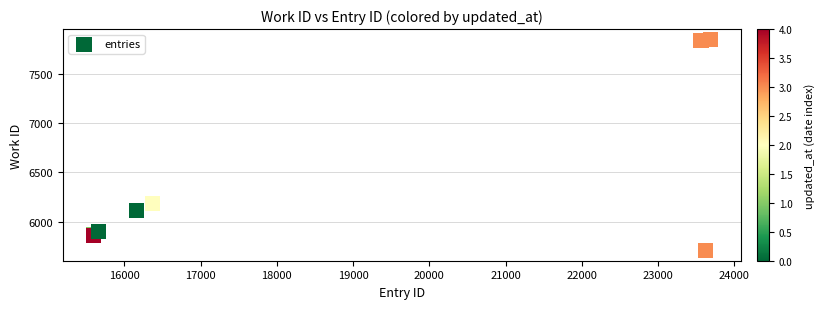

What Y value in the scatter plot is closest to 6779?

6188